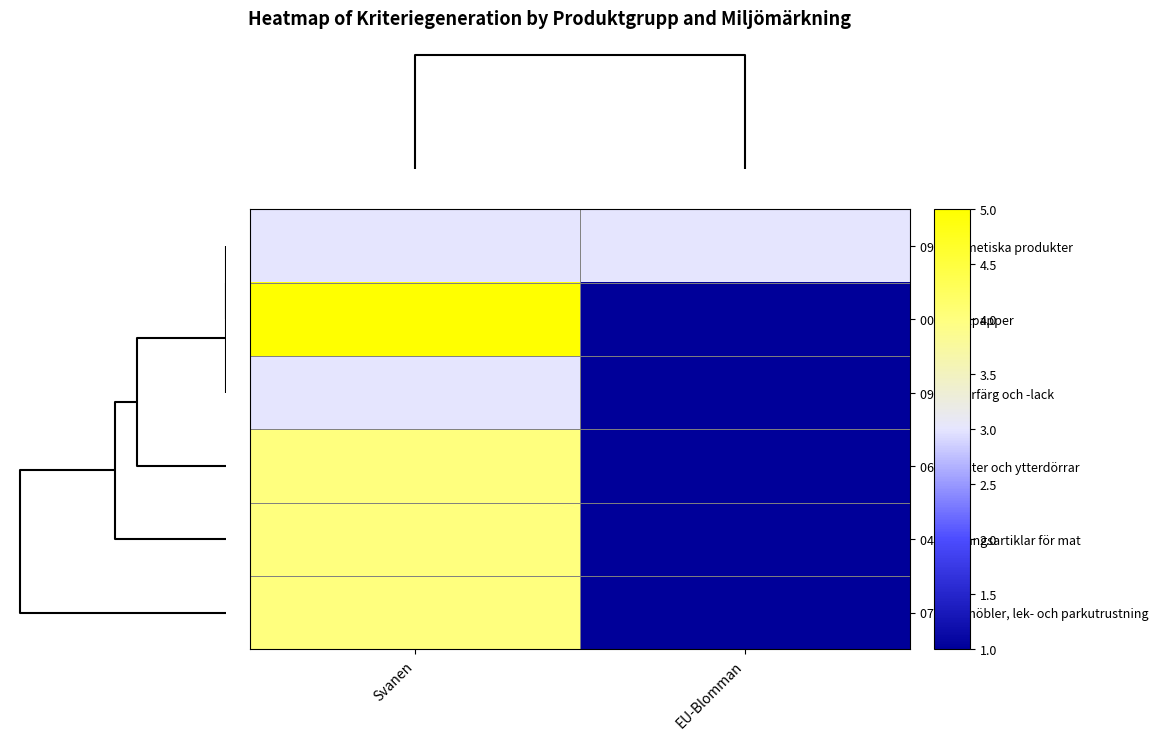

How many categories are shown in the chart?

2